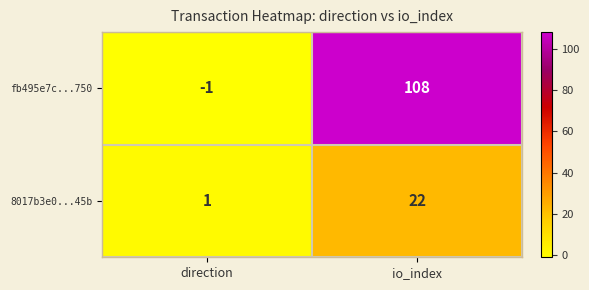

The value of fb495e7c...750 at io_index is 50. True or false?

False